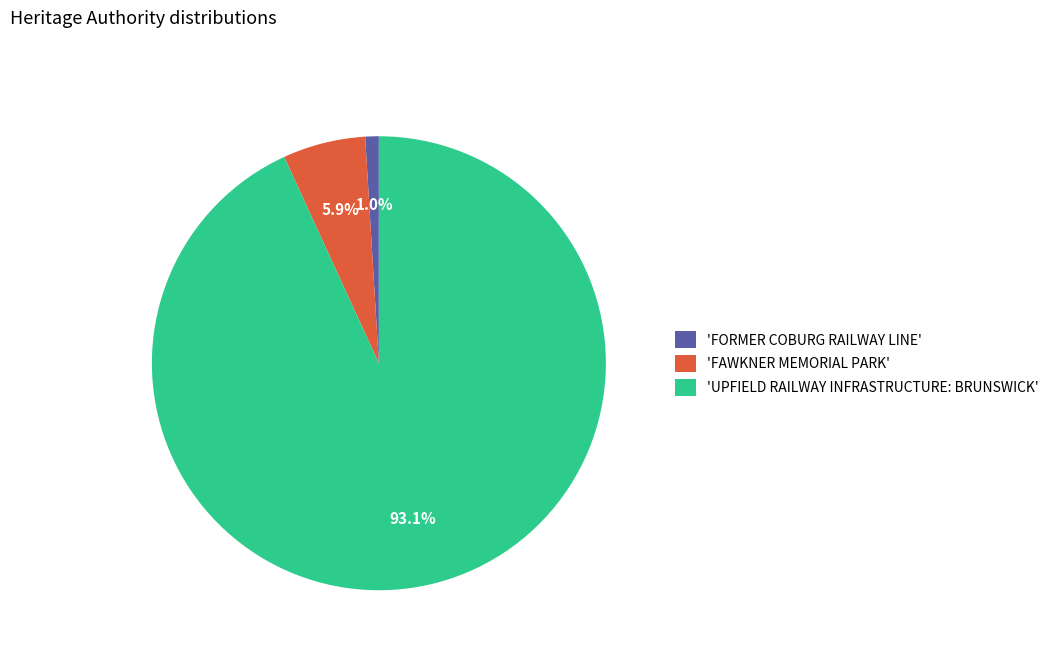

To the nearest percent, what is the difference between the largest and smallest slice percentages?

92%